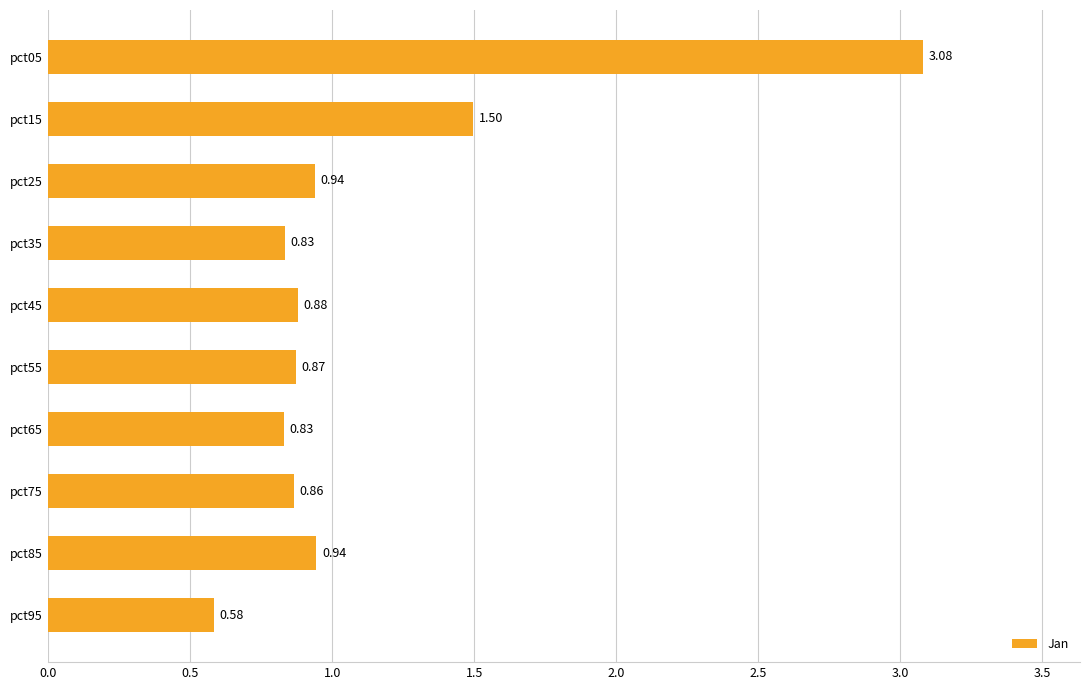

What is the sum of the values at pct15 and pct85?

2.4